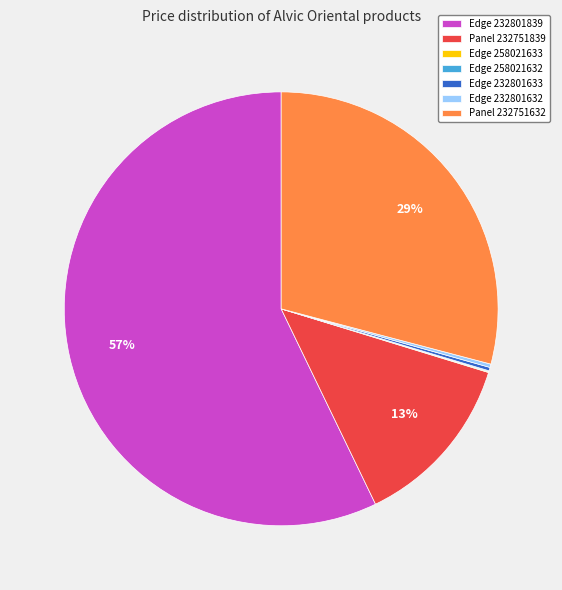

Which slice is the largest?

Edge 232801839